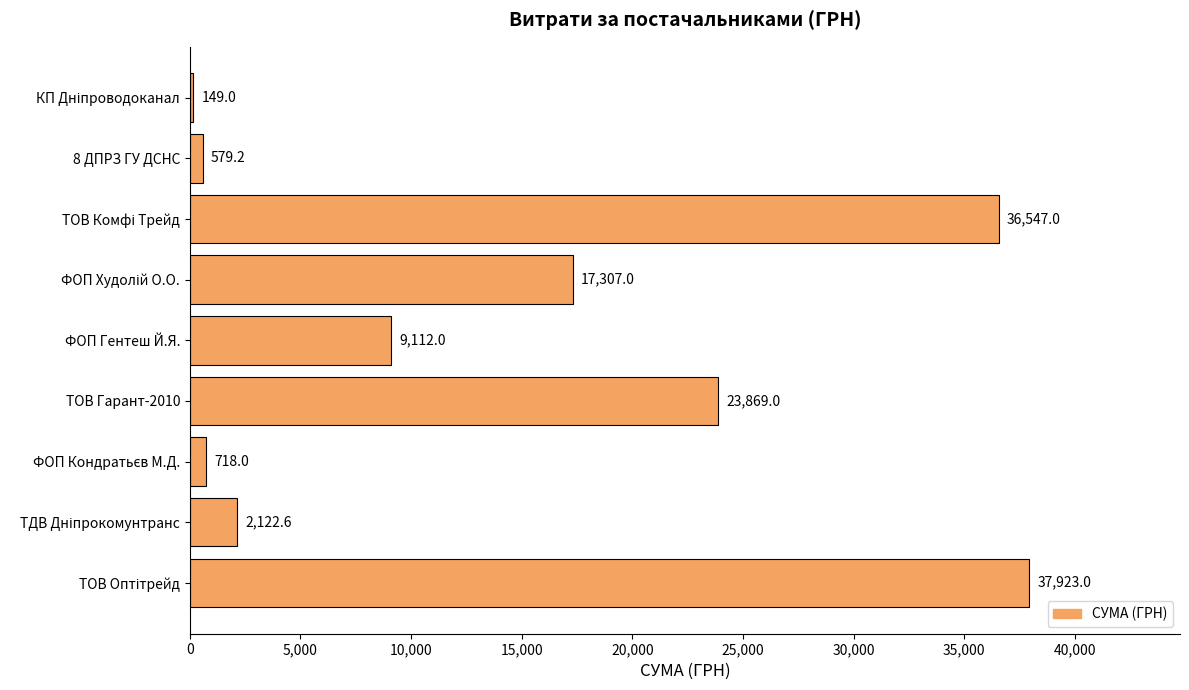

What is the sum of all values?

128326.8